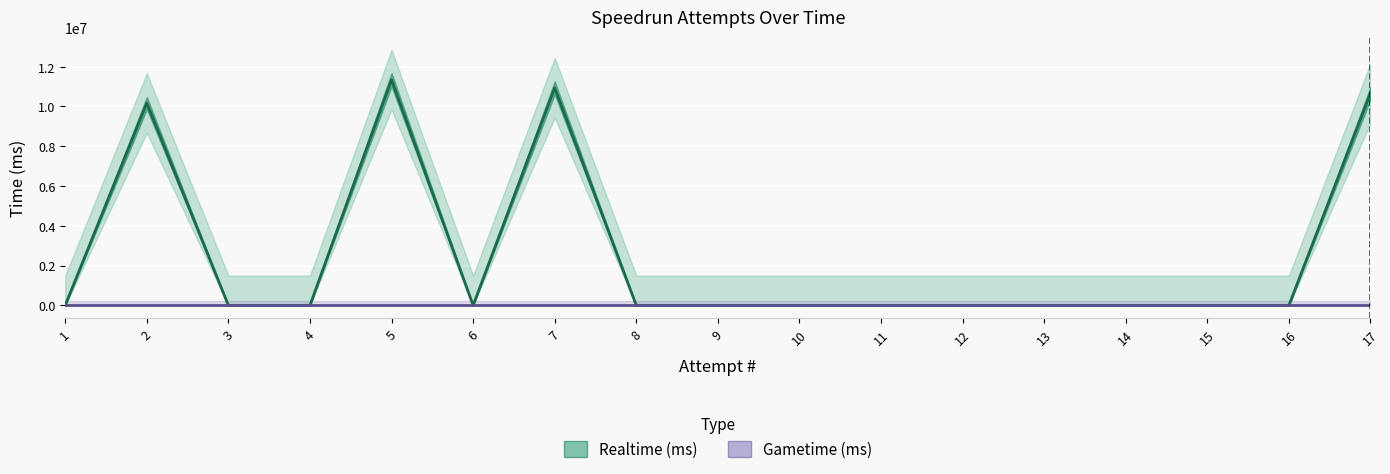

How many data points does each series have?

17